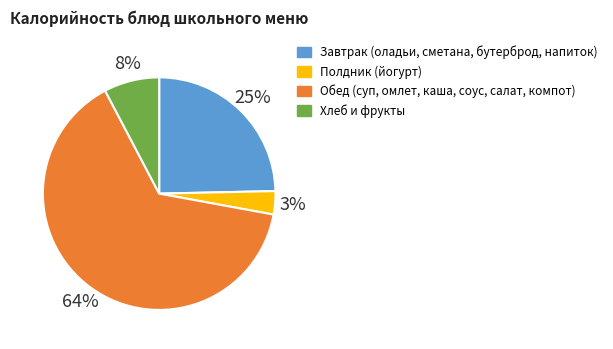

To the nearest percent, what is the difference between the largest and smallest slice percentages?

61%